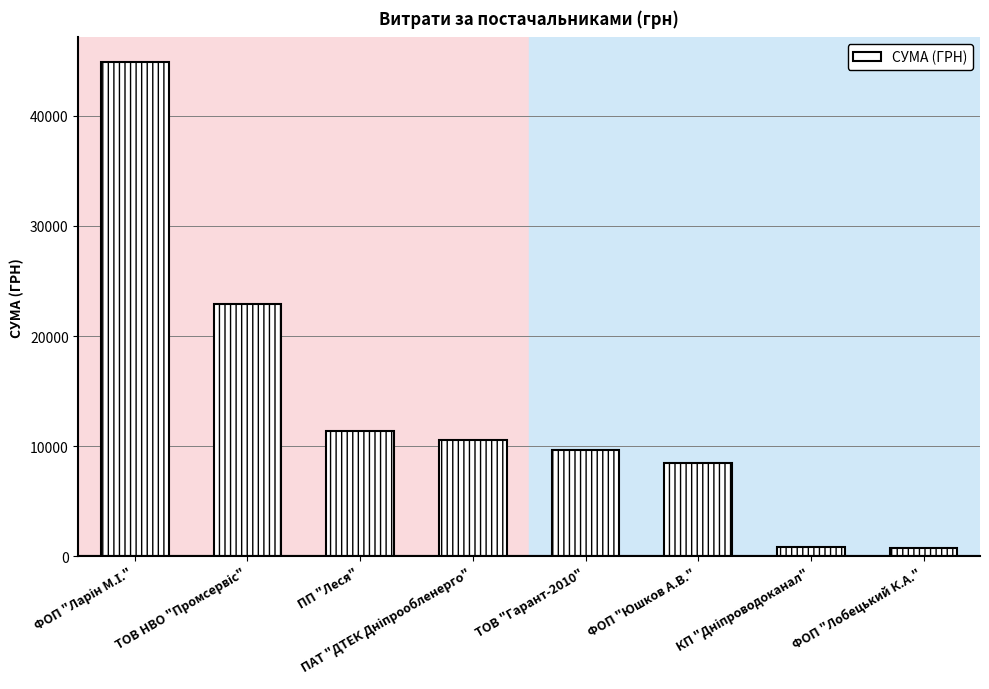

What is the sum of the values at ФОП "Юшков А.В." and ПП "Леся"?

19885.6